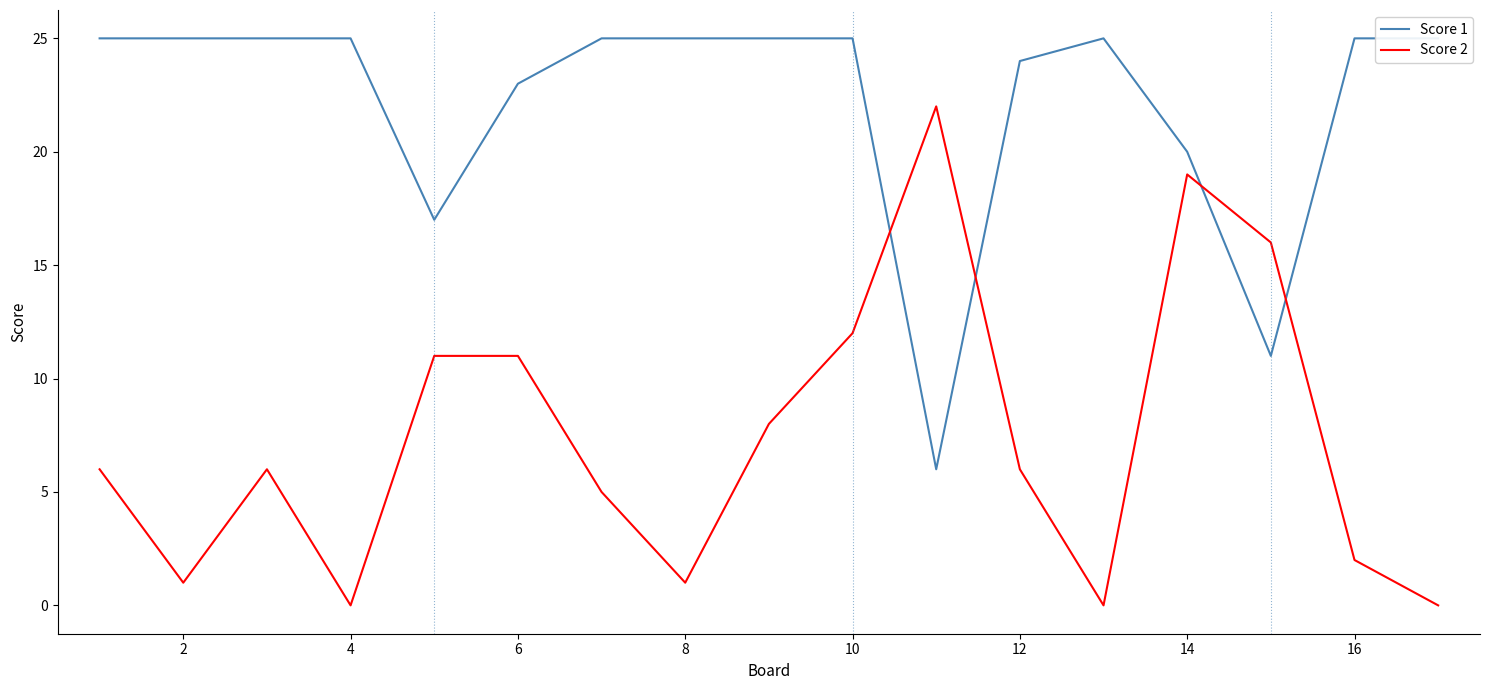

True or false: Score 1 and Score 2 cross at least once.

True